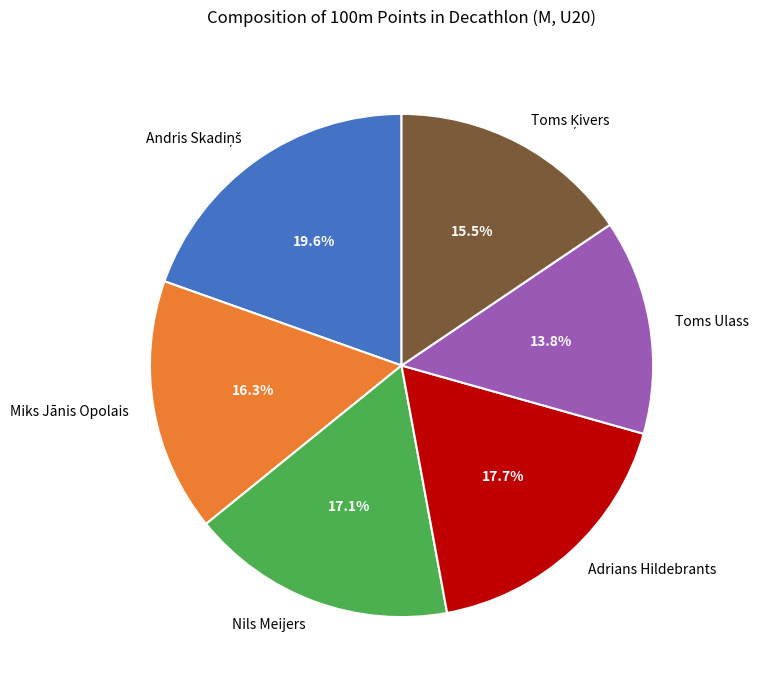

What is the ratio of the value at Nils Meijers to the value at Toms Ulass?

1.2